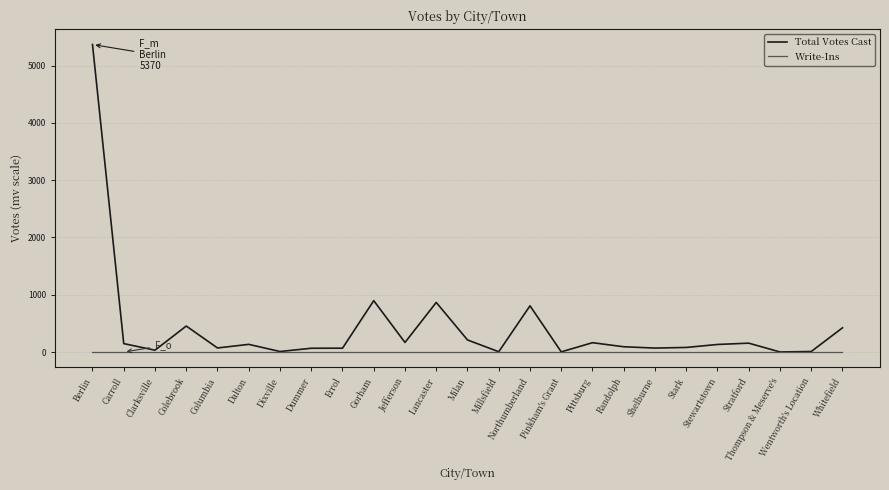

The value of Write-Ins at Shelburne is 0. True or false?

True